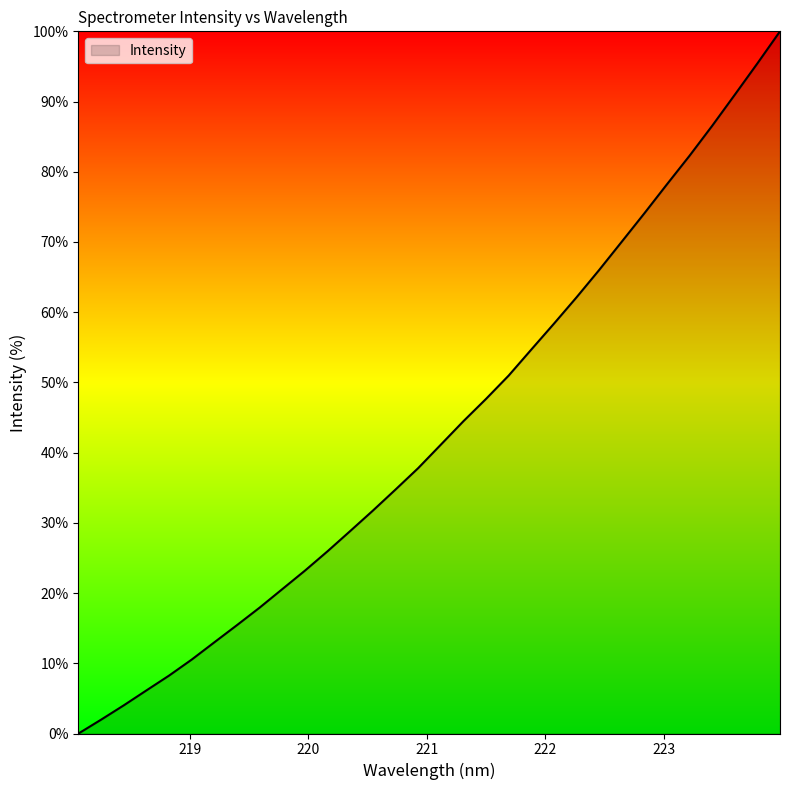

What is the greatest value displayed?

100.0